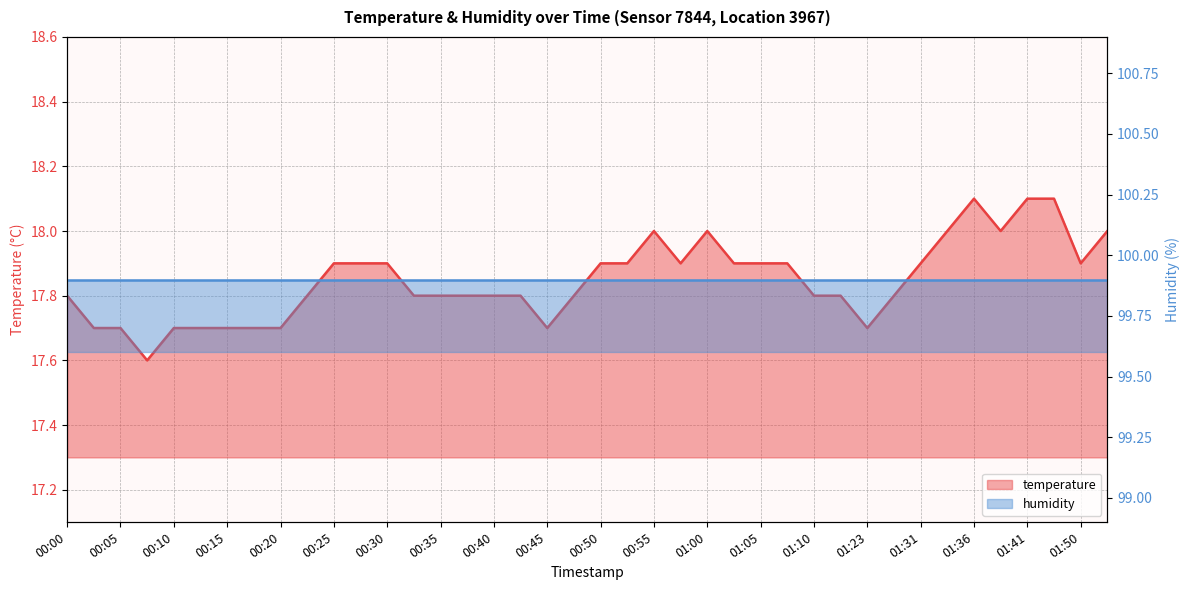

What is the value of the 8th point from the left?

17.7